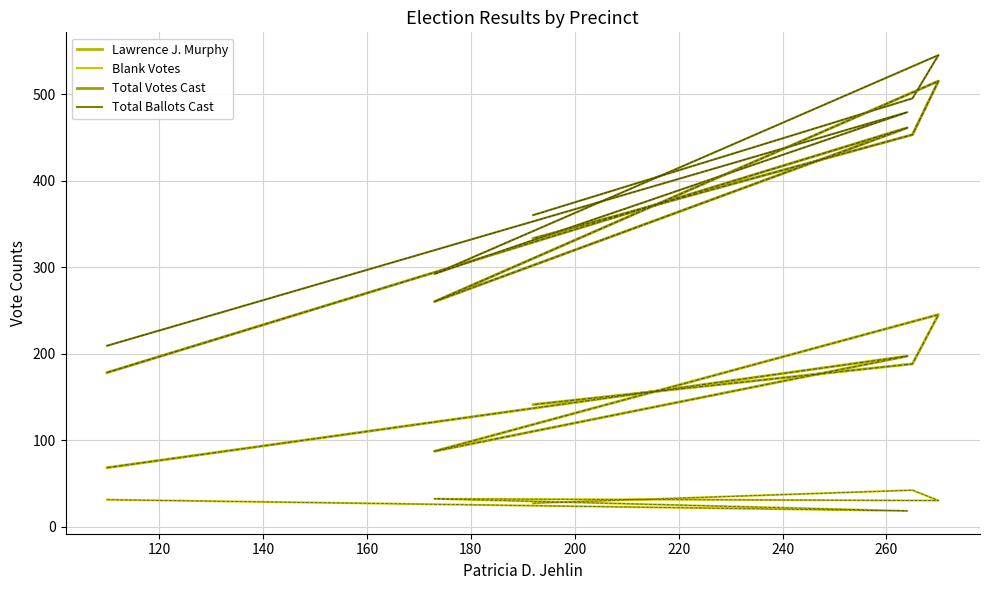

Which has a higher value, 180 or 120?

120